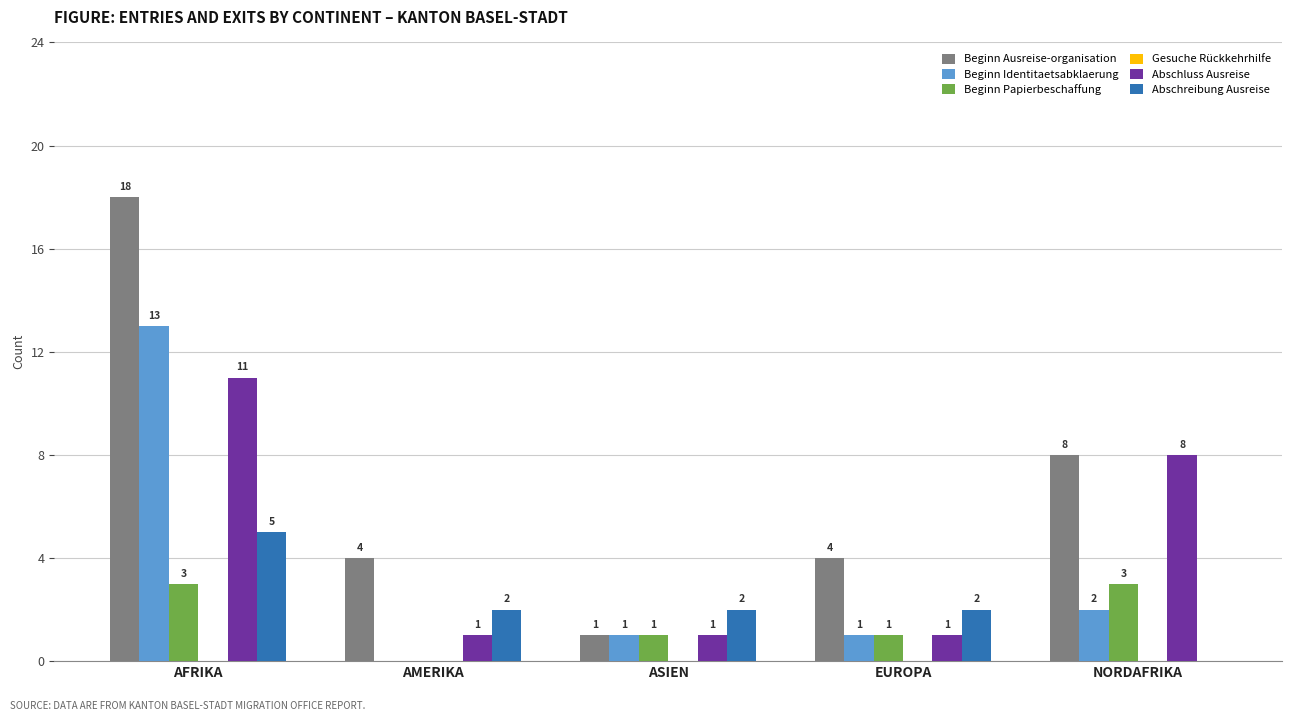

Where does the Abschreibung Ausreise series first go above 2?

AFRIKA